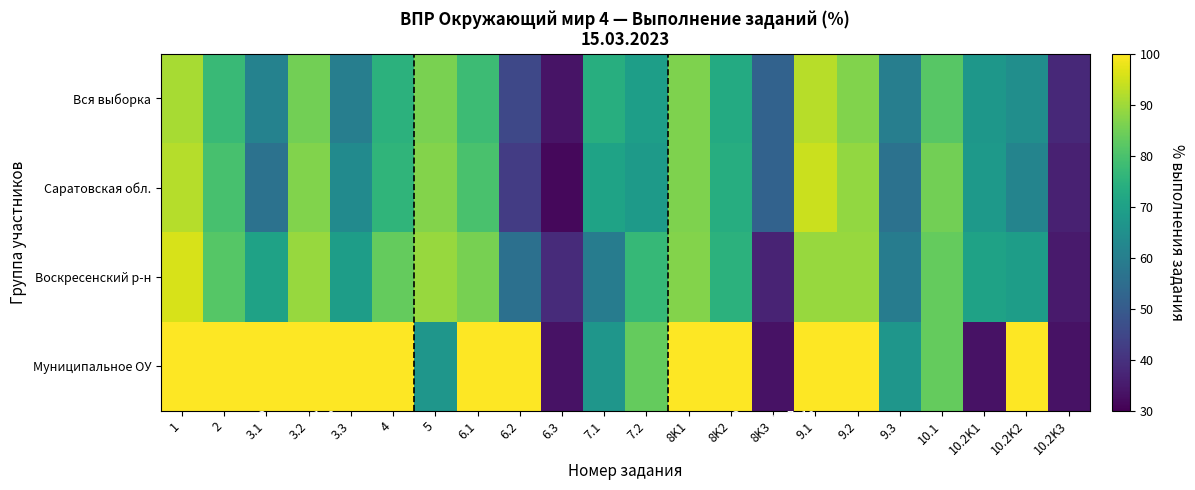

What is the difference between the highest and lowest values at 3.3?

40.0